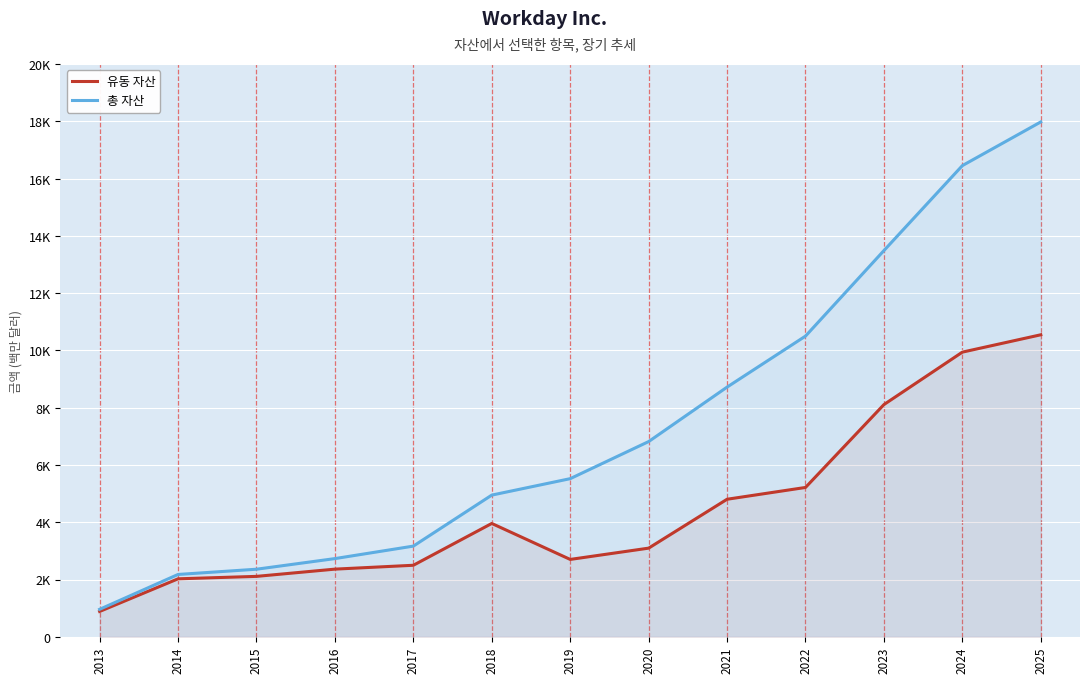

What are all the series names shown in the legend?

유동 자산, 총 자산